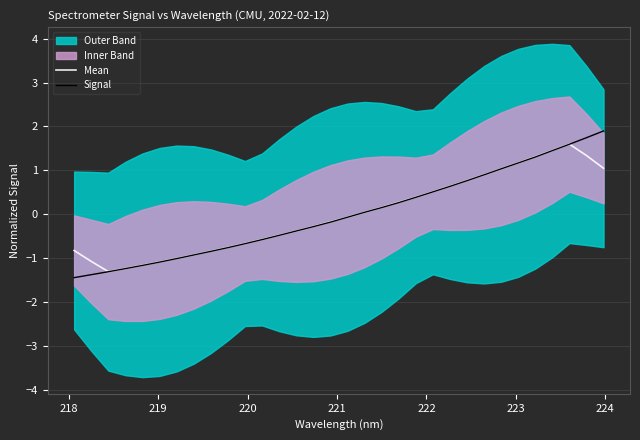

What is the maximum value for Signal?

1.9